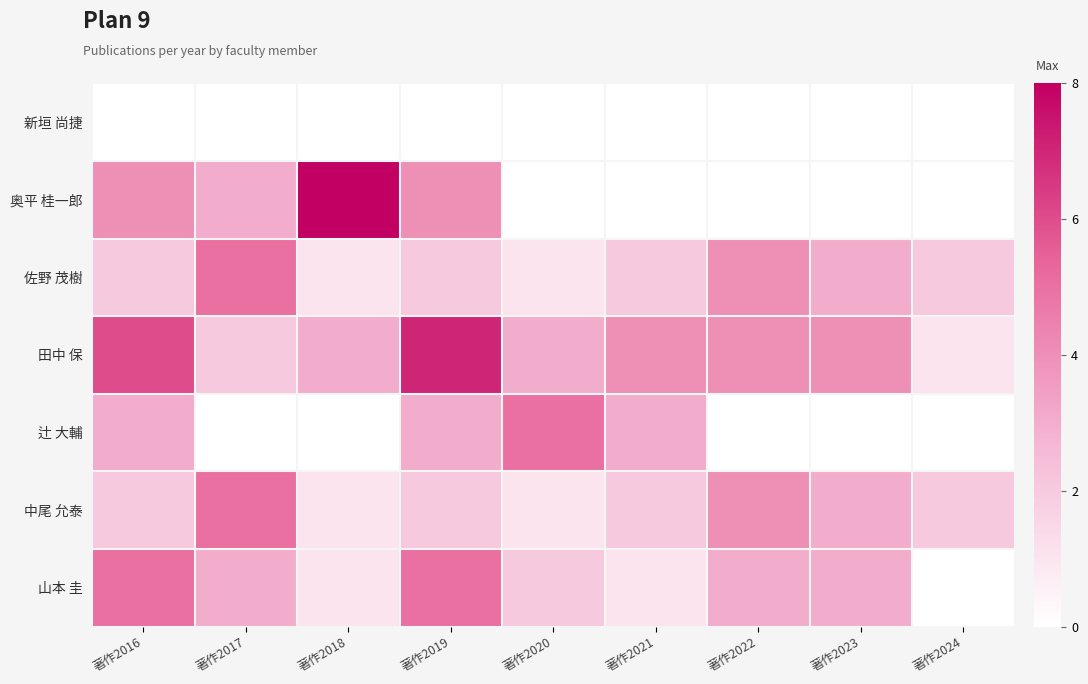

Rank the series at 著作2019 from lowest to highest value.

新垣 尚捷, 佐野 茂樹, 中尾 允泰, 辻 大輔, 奥平 桂一郎, 山本 圭, 田中 保